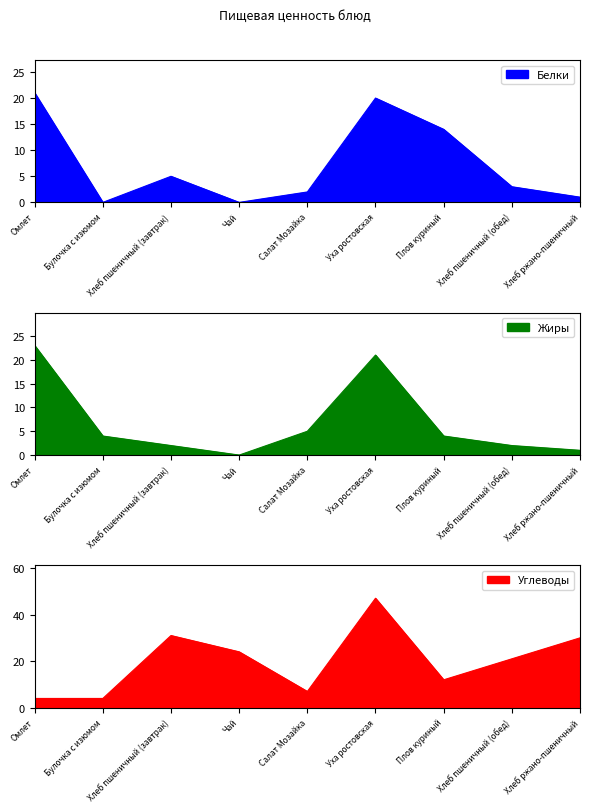

What is the total value across all series at Плов куриный?

30